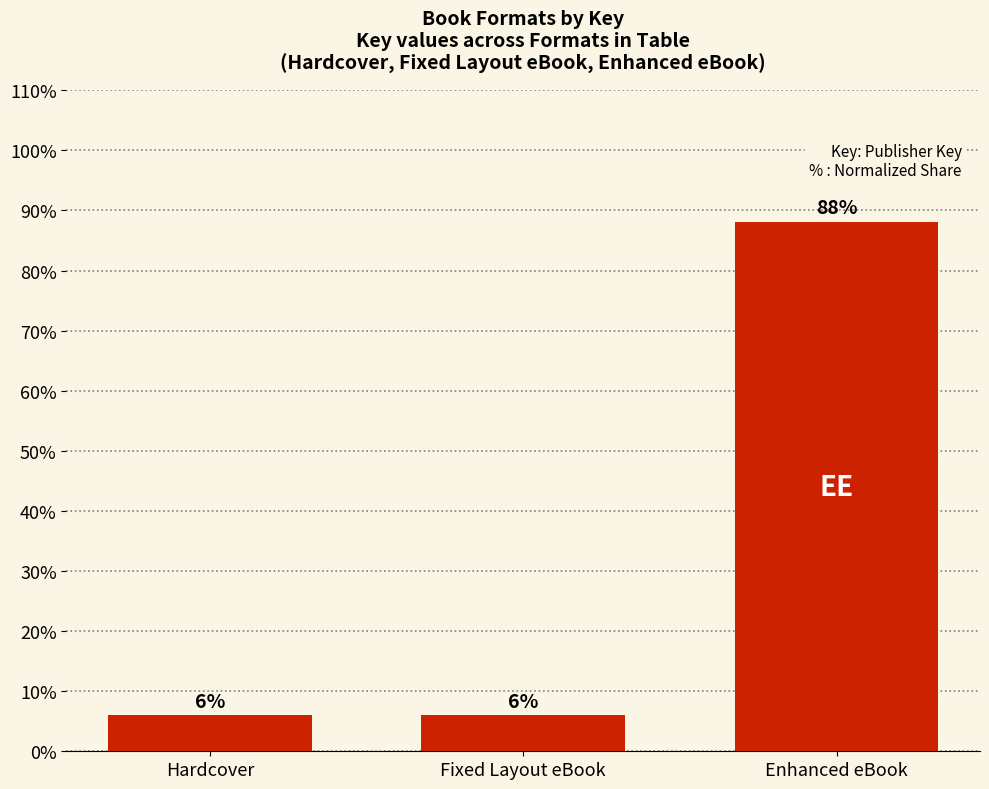

What is the smallest value displayed?

6.0